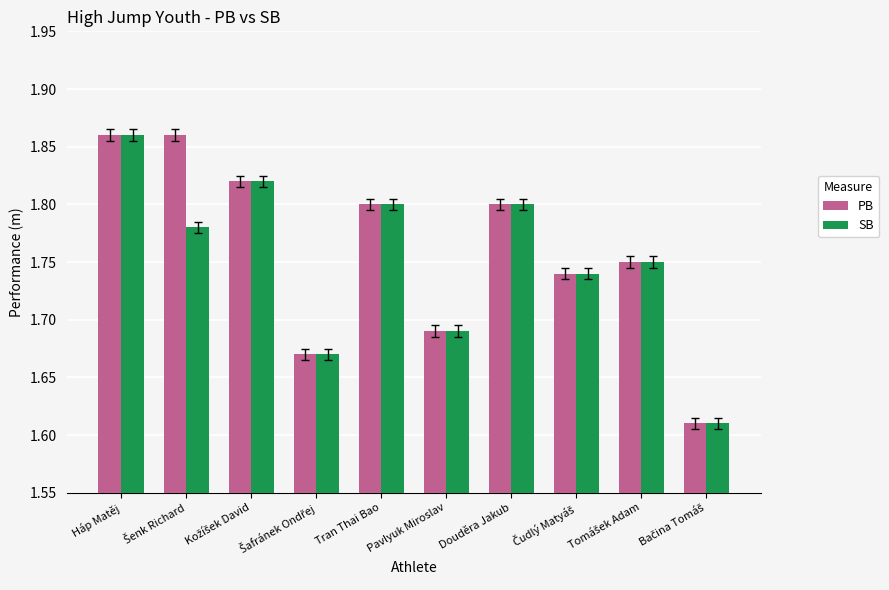

What is the sum of all SB values?

17.5